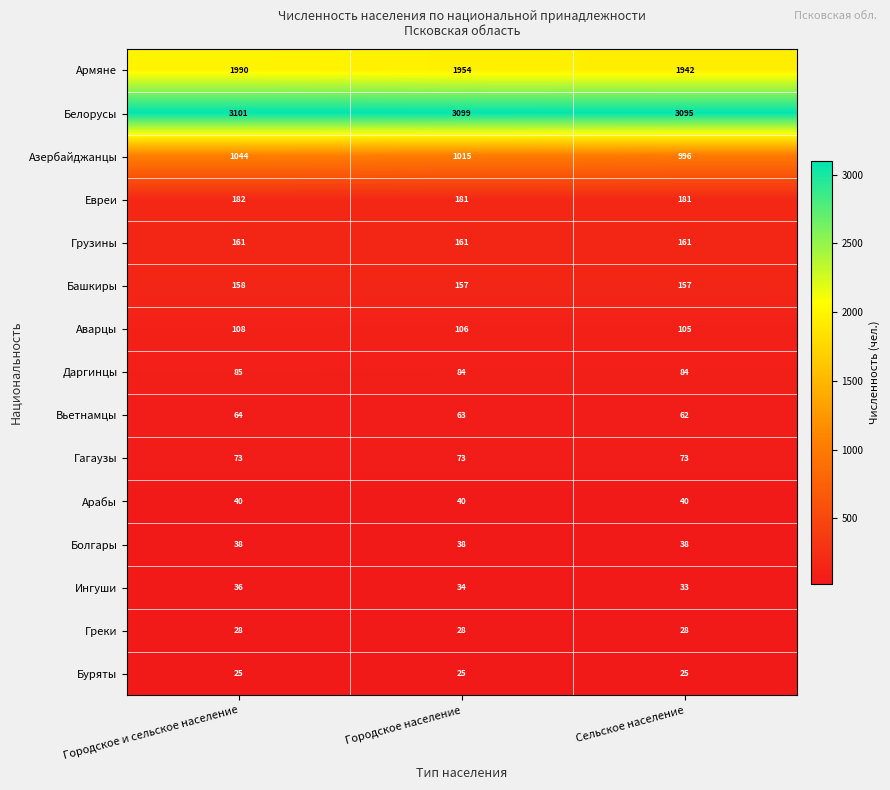

What is the difference between the maximum and minimum values in the Аварцы series?

3